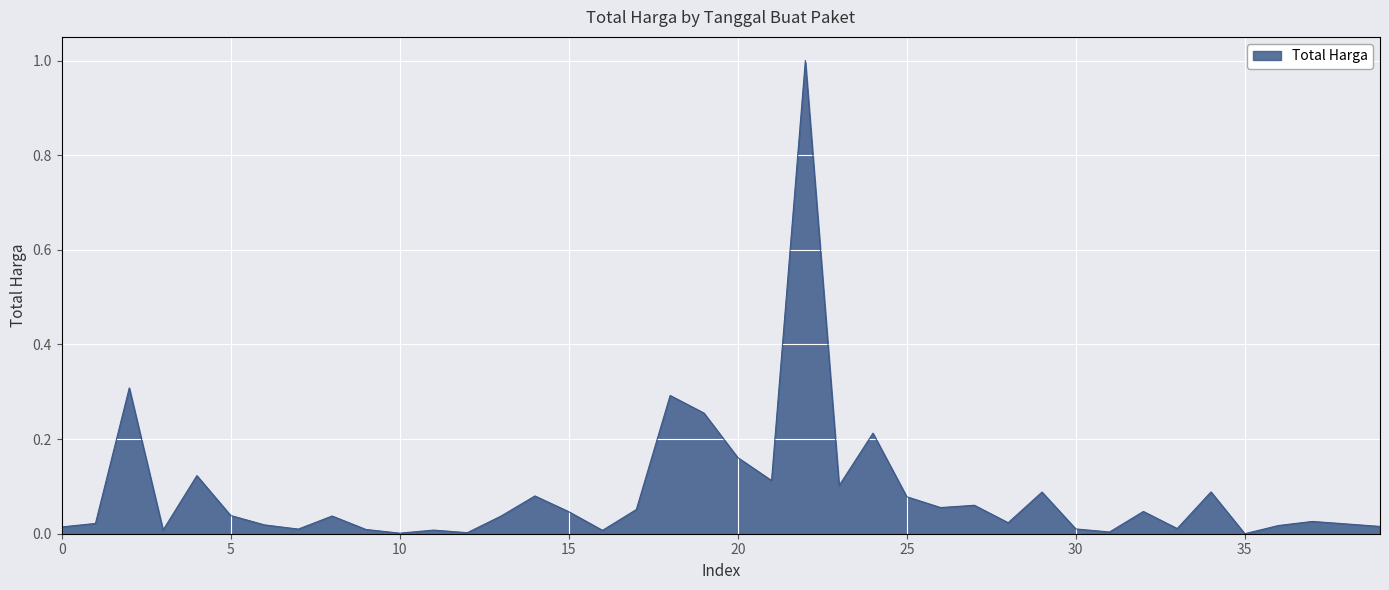

What is the greatest value displayed?

1.0